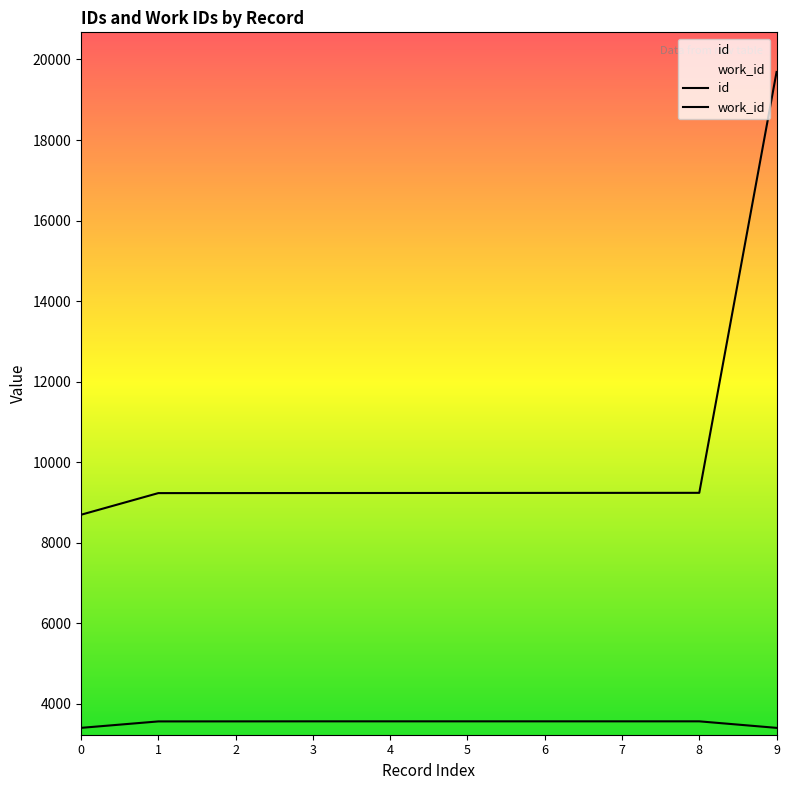

Which series has the largest range (max minus min)?

id